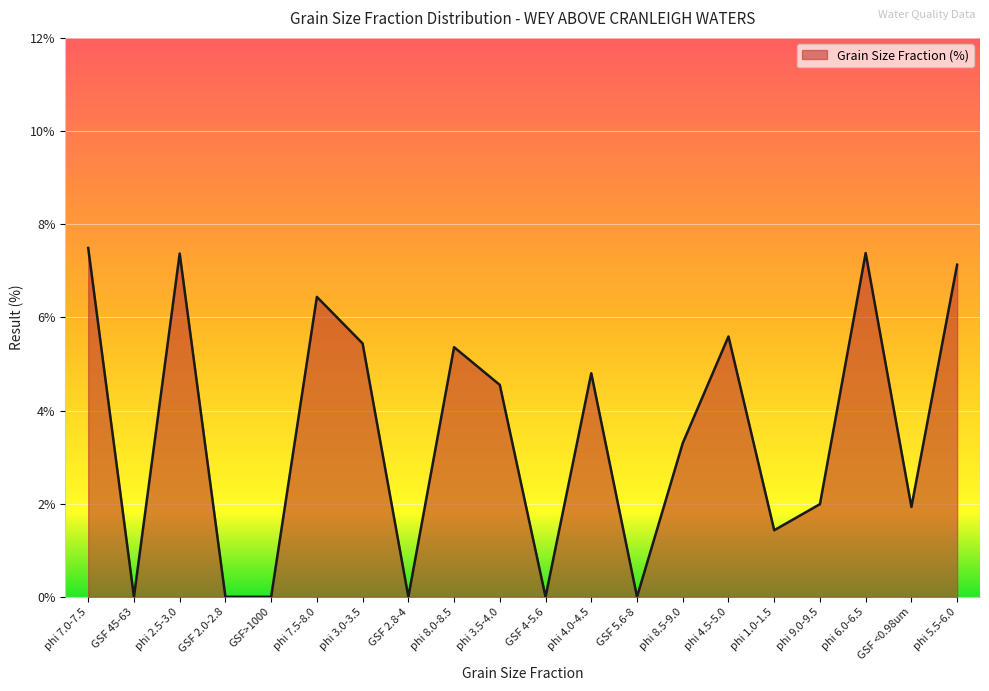

What position from the left is GSF <0.98um?

19